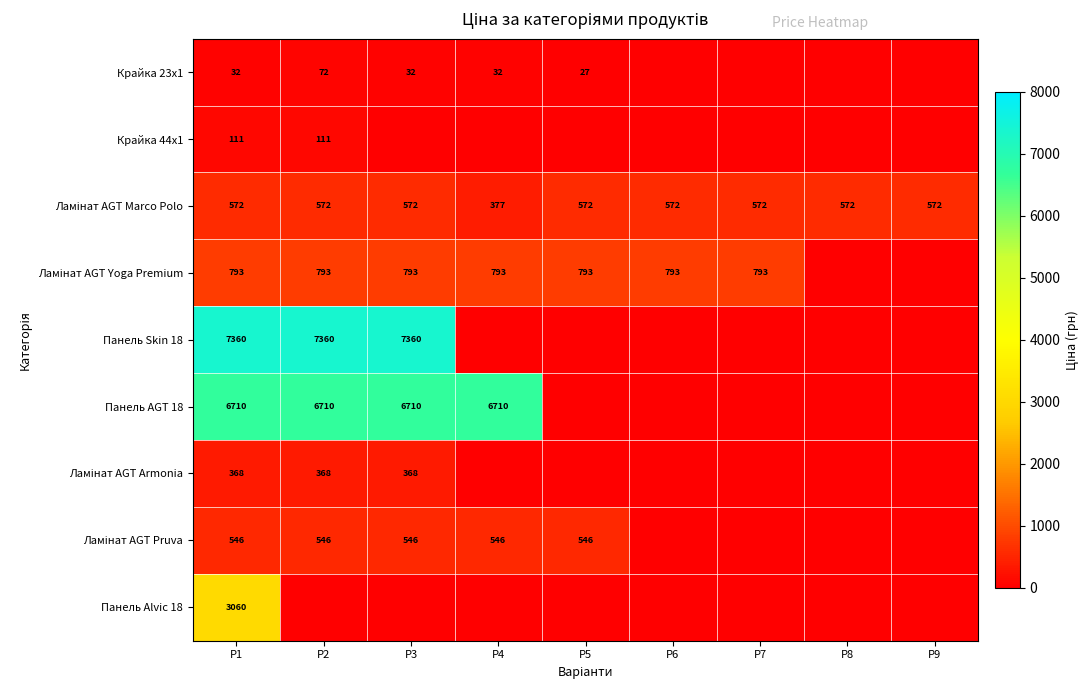

What is the sum of the Панель AGT 18 values at P2 and P3?

13420